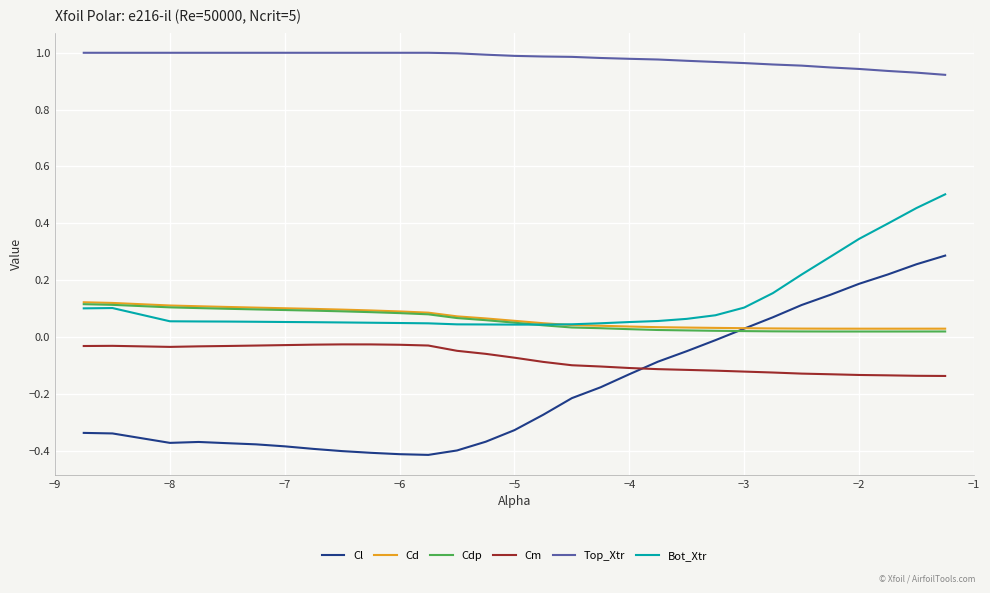

True or false: Bot_Xtr and Top_Xtr intersect in this chart.

False